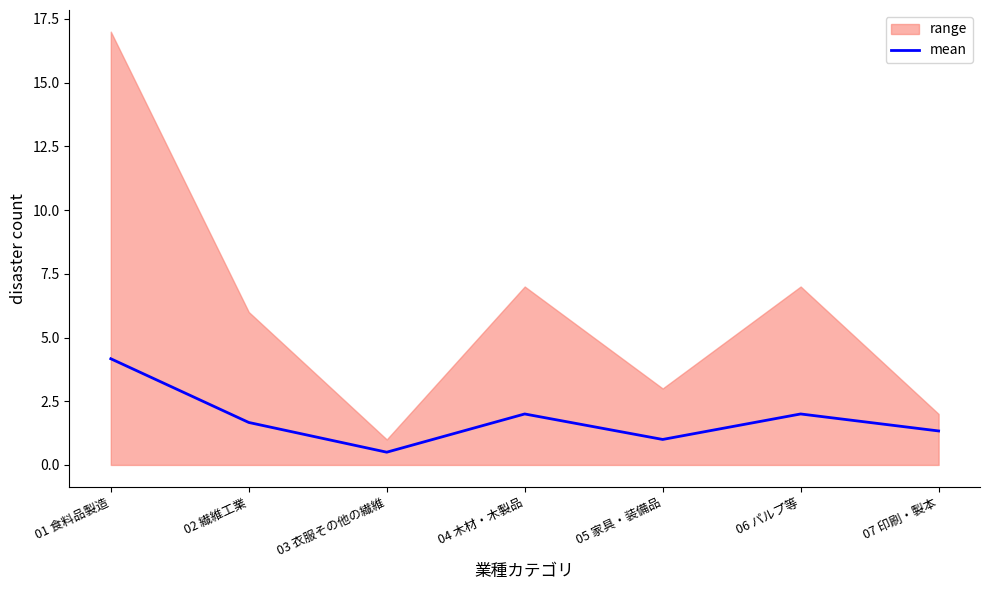

Is it true that the value at 02 繊維工業 is 1.7?

True